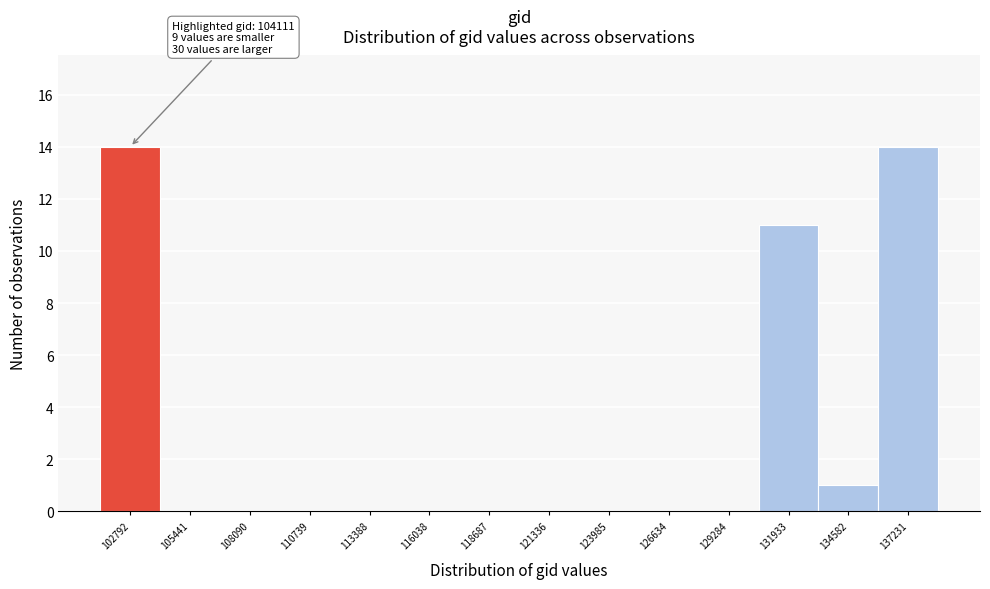

Reading left to right, what are all the values shown in this chart?

102792=14	105441=0	108090=0	110739=0	113388=0	116038=0	118687=0	121336=0	123985=0	126634=0	129284=0	131933=11	134582=1	137231=14